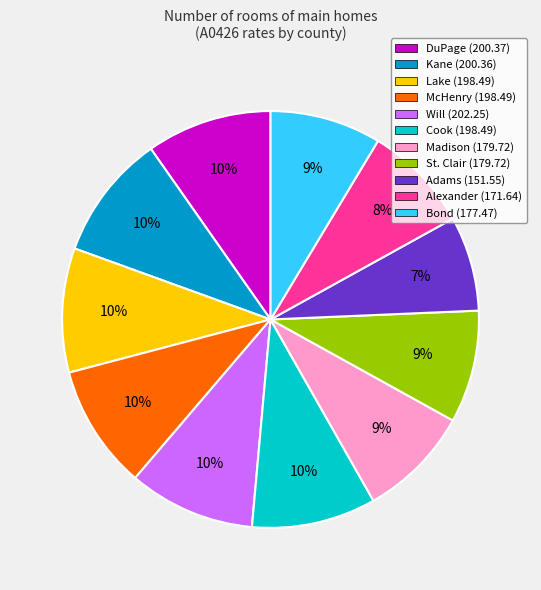

Combined, do Bond (177.47) and Kane (200.36) account for over 50%?

No